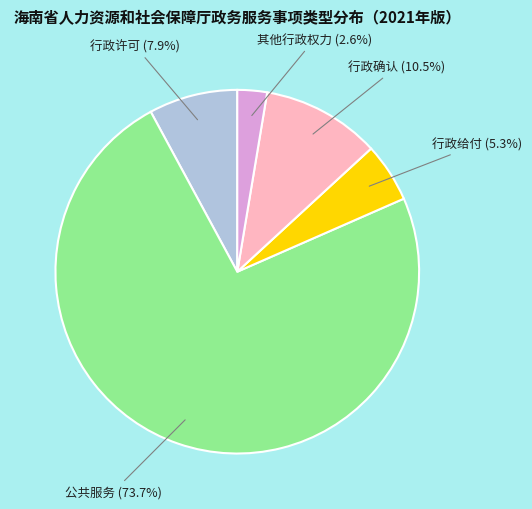

To the nearest percent, what is the difference between the 行政确认 and 行政给付 slice percentages?

5%